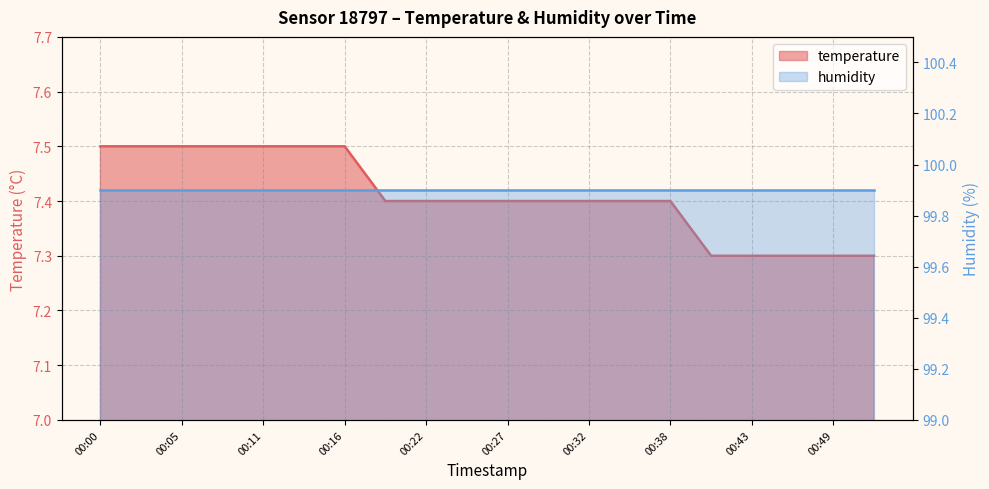

True or false: there are more than 1 points higher than both neighbors.

False